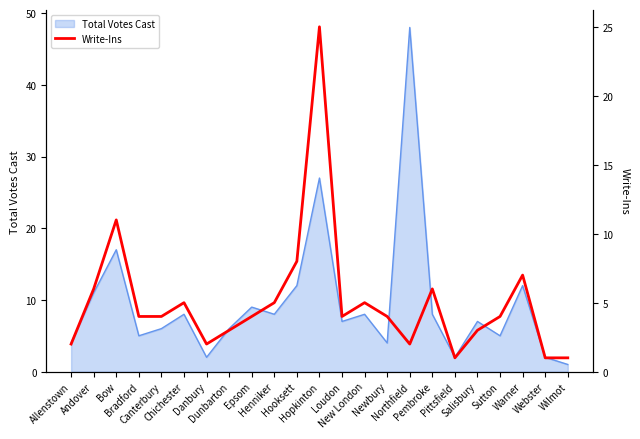

How many lines are shown in the chart?

1